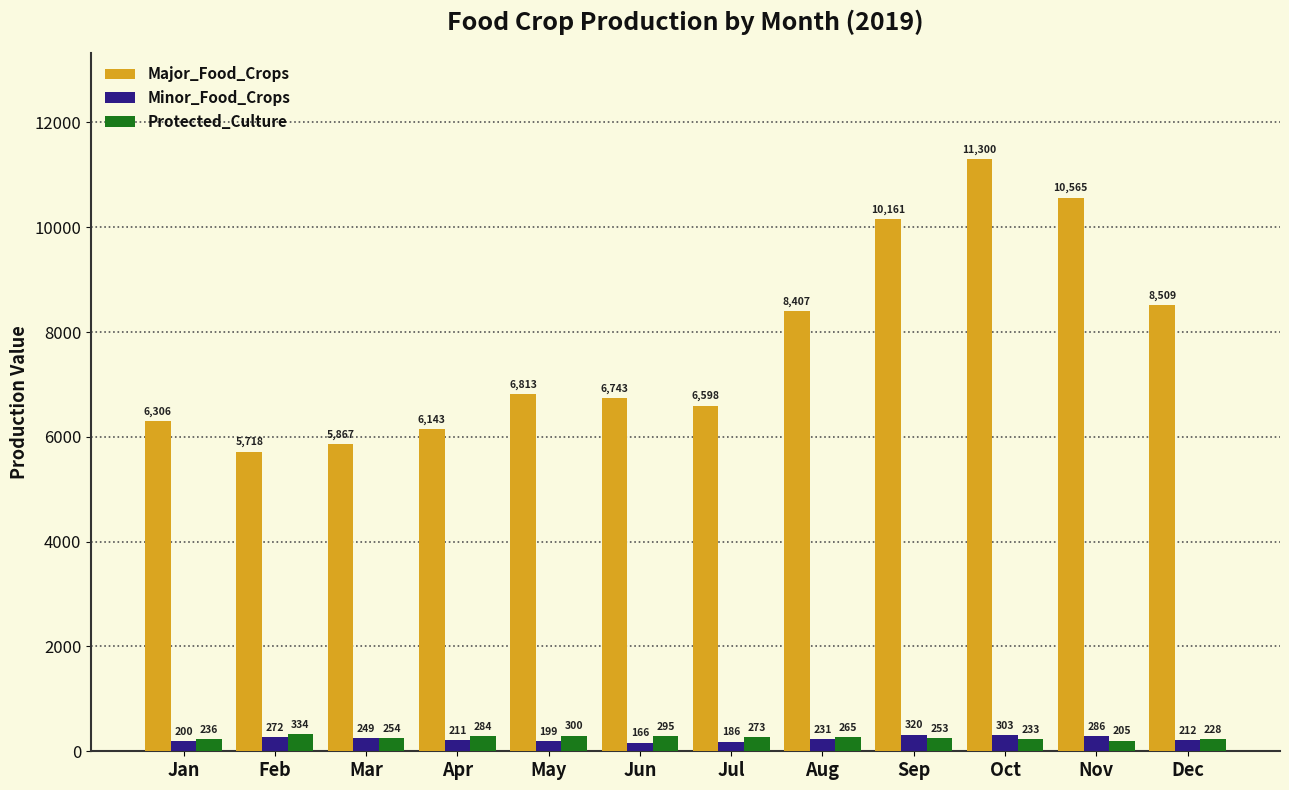

Is the value of Major_Food_Crops at Apr greater than the value of Minor_Food_Crops at Mar?

Yes